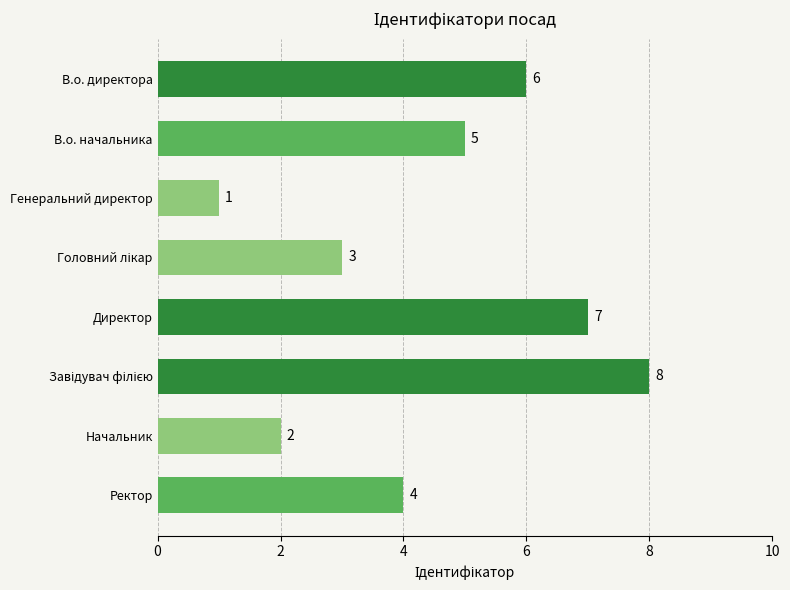

Are the bars grouped side by side (vs. stacked)?

No